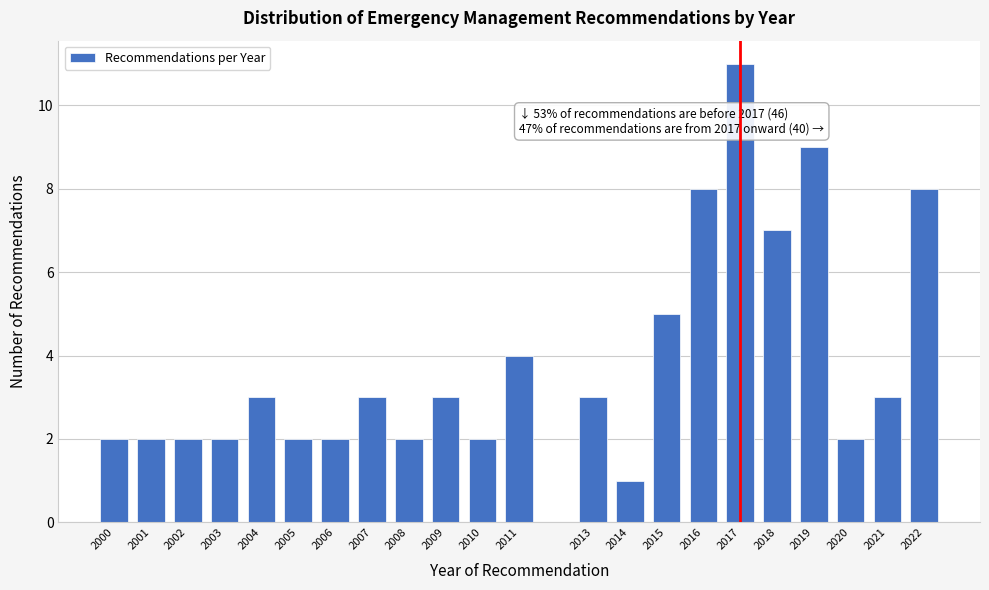

Reading left to right, list all the values displayed in this chart.

2	2	2	2	3	2	2	3	2	3	2	4	3	1	5	8	11	7	9	2	3	8